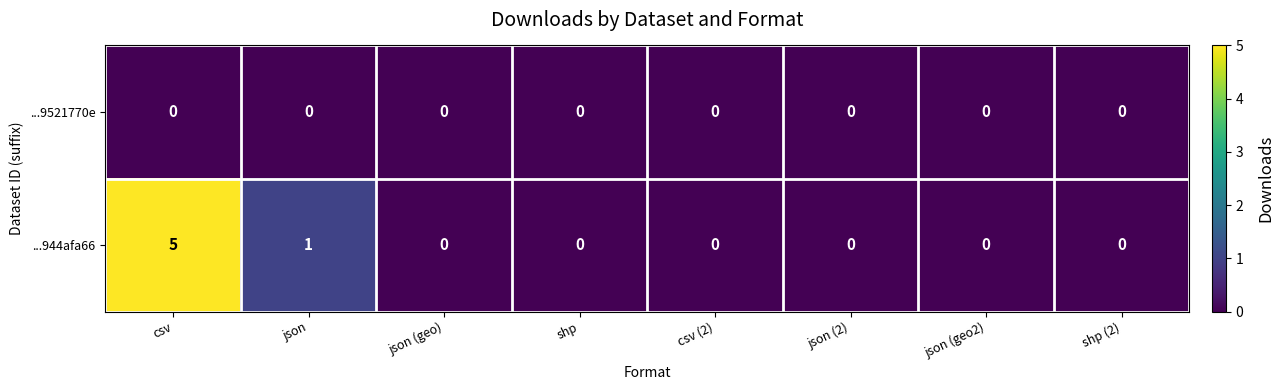

Is it true that ...944afa66 equals 3 at json (geo2)?

False